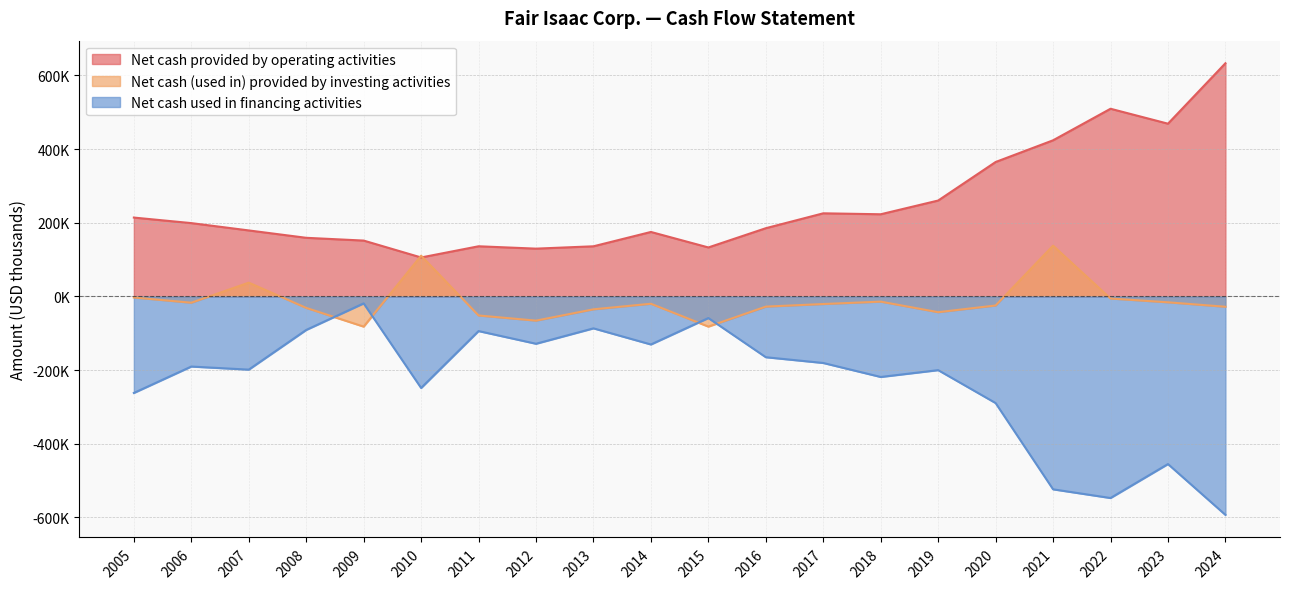

How many times do Net cash used in financing activities and Net cash (used in) provided by investing activities cross each other?

4